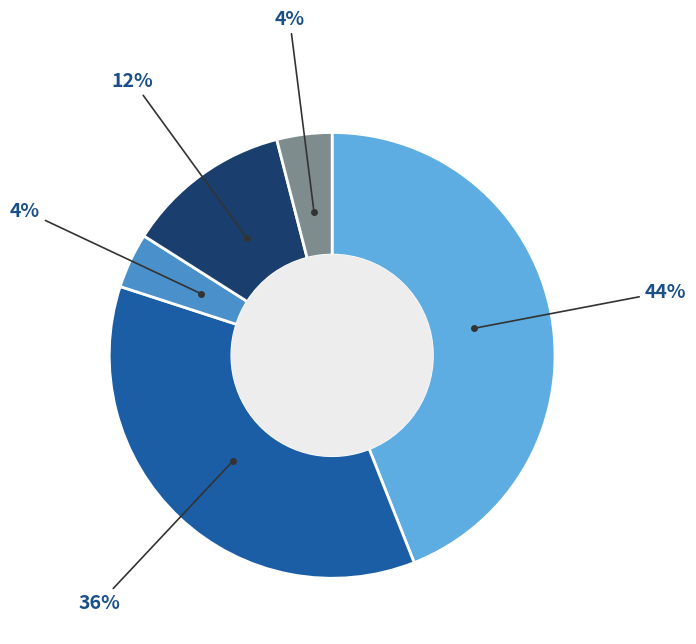

To the nearest percent, what is the average slice percentage?

20%